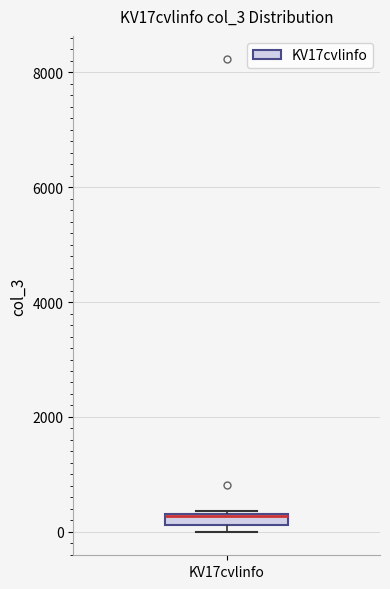

Where is the lower edge of the box for KV17cvlinfo on the y-axis? The values are not printed on the chart, so give them approximately, as read against the axis.

200